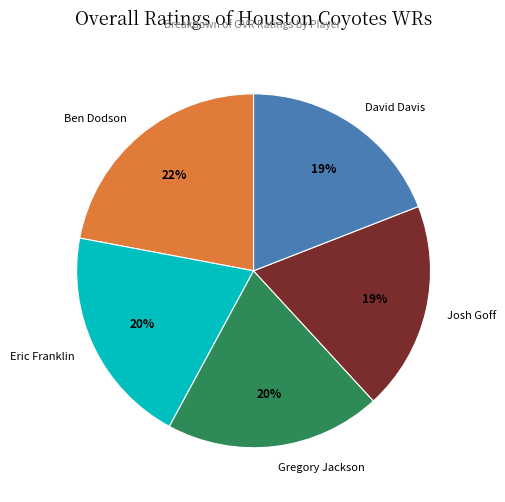

What is the largest slice in the pie chart?

Ben Dodson